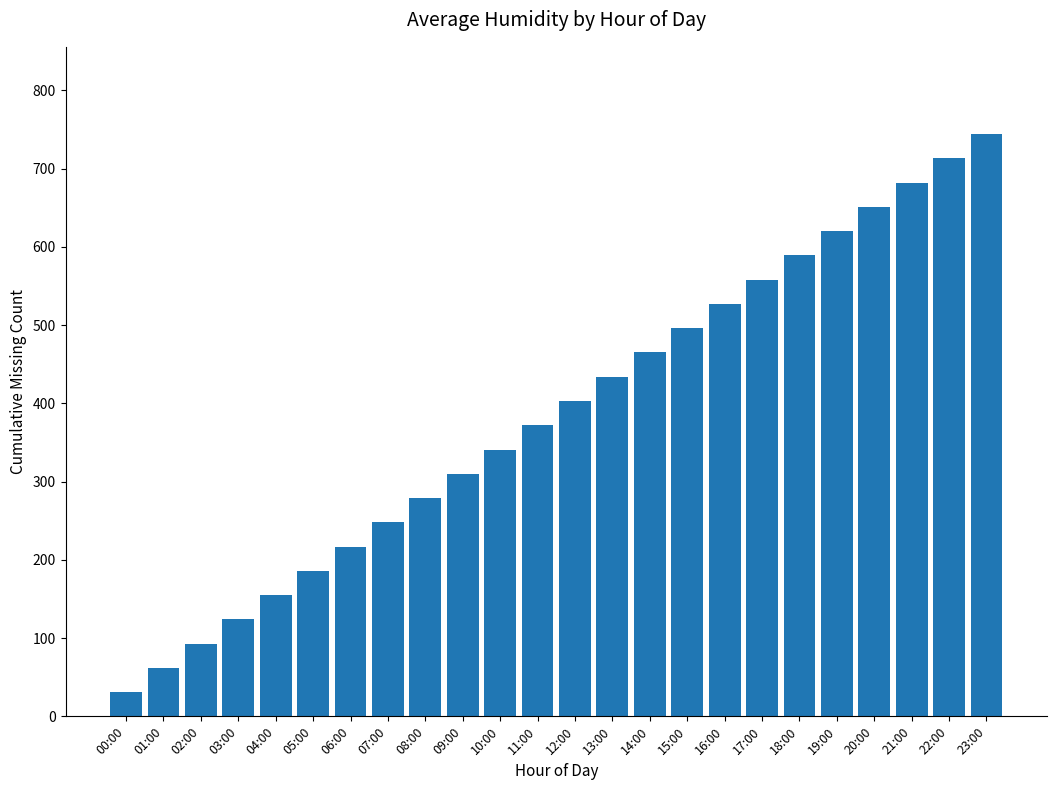

True or false: the data shows 682 at 21:00.

True